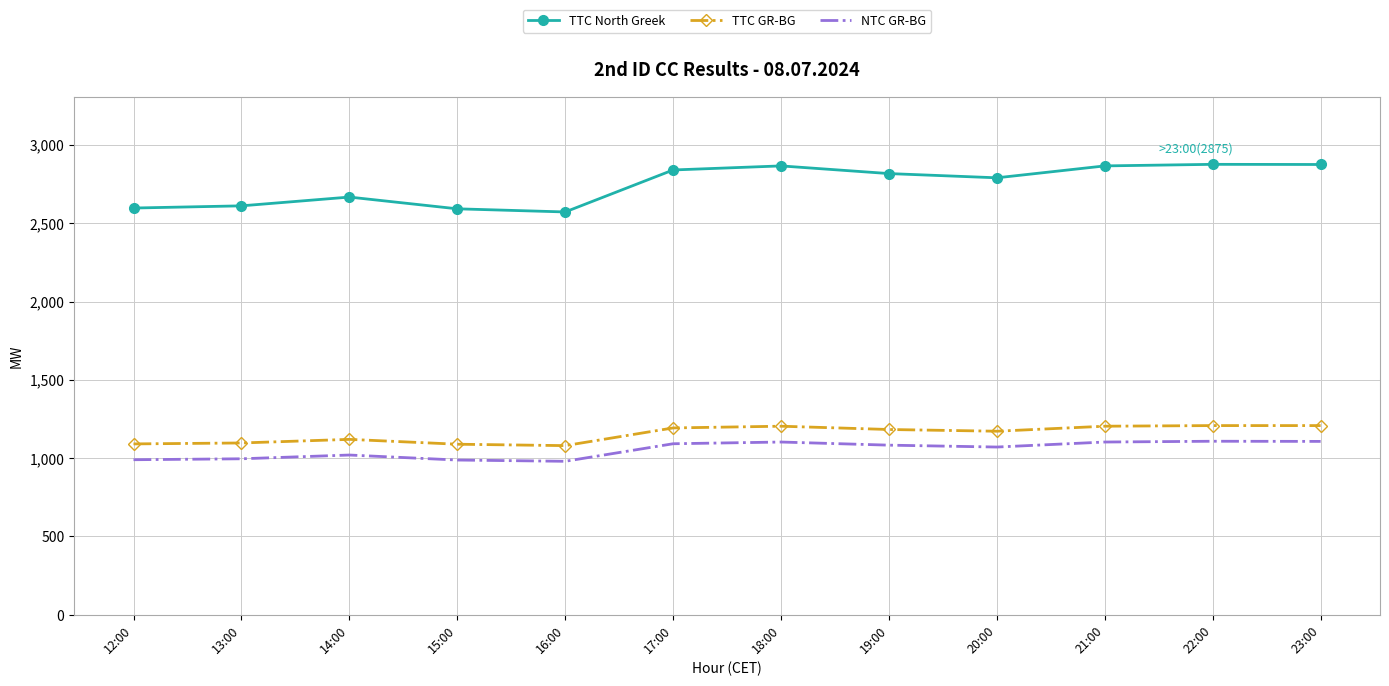

What is the difference between the maximum and minimum values in the TTC GR-BG series?

128